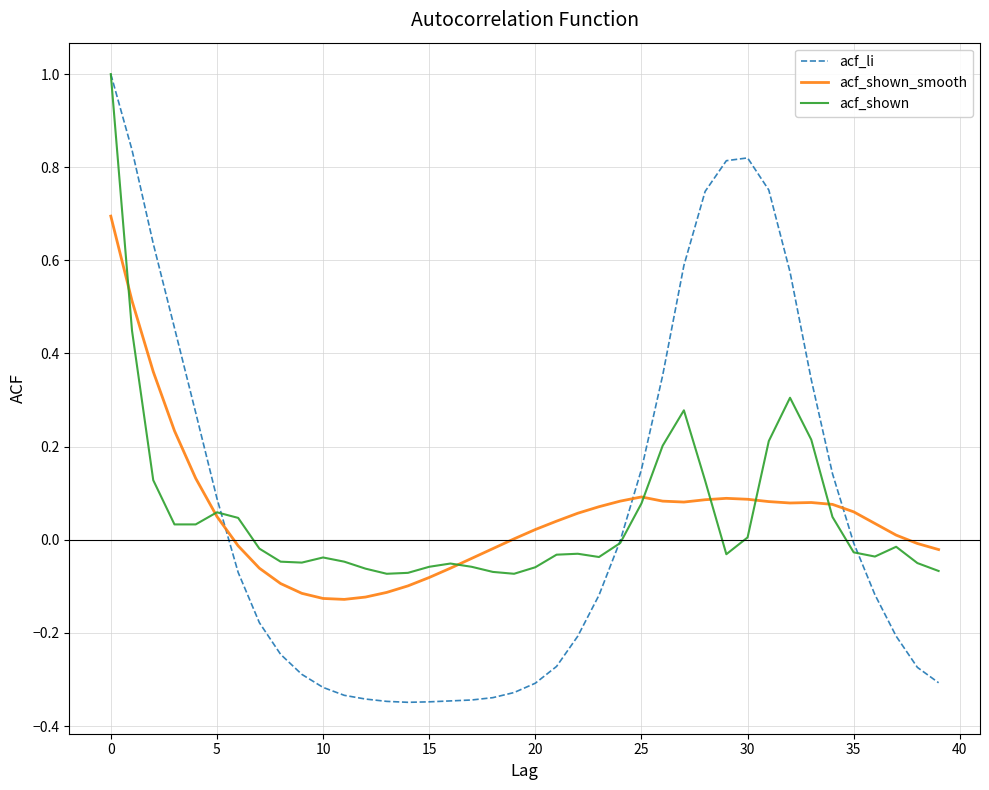

What are all the series names shown in the legend?

acf_li, acf_shown_smooth, acf_shown